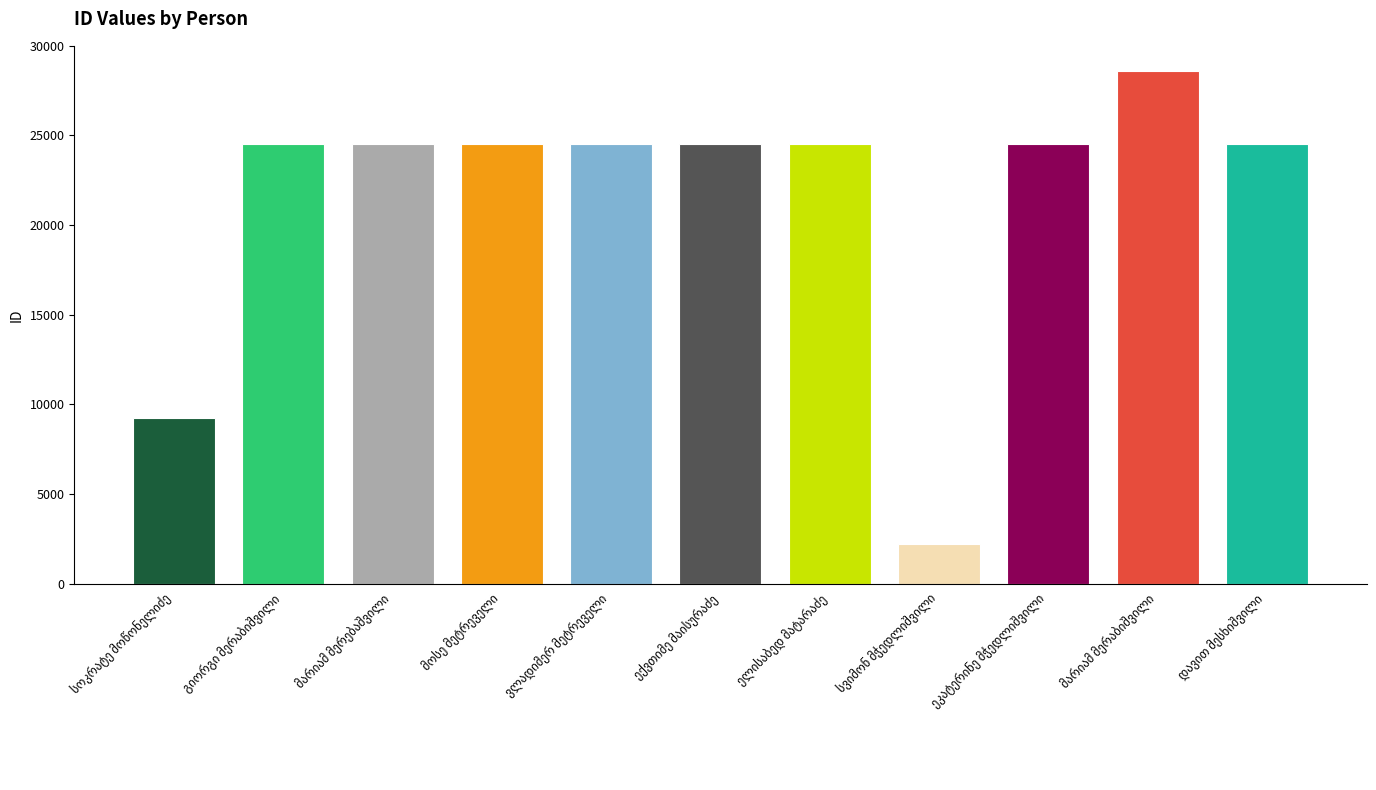

List the labels in order of value, smallest first.

სვიმონ მჭედლიშვილი, სოკრატე მოწონელიძე, ელისაბედ მატარაძე, ეკატერინე მჭედლიშვილი, ვლადიმერ მეტრეველი, მოსე მეტრეველი, მარიამ მერებაშვილი, გიორგი მერაბიშვილი, დავით მესხიშვილი, ექვთიმე მაისურაძე, მარიამ მერაბიშვილი